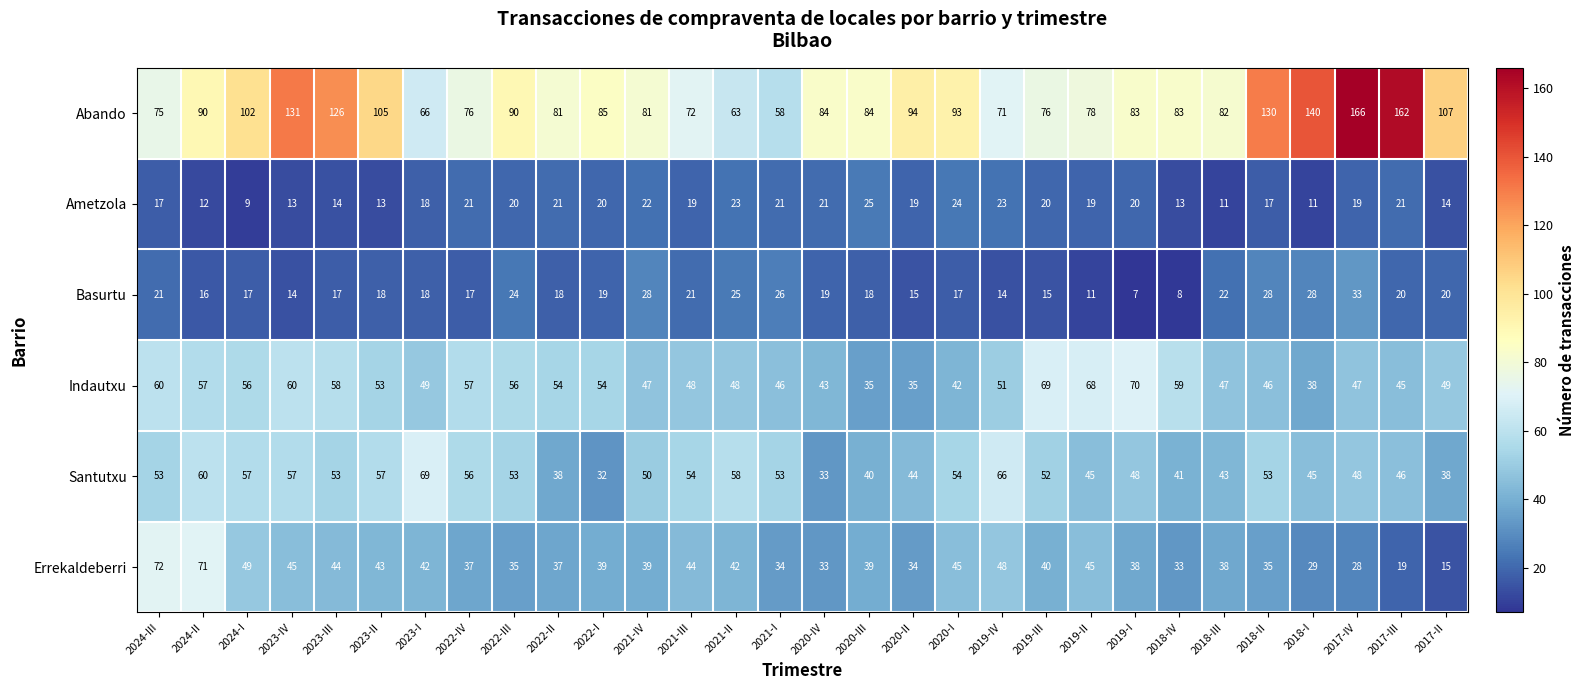

What is the sum of the Abando values at 2018-I and 2024-II?

230